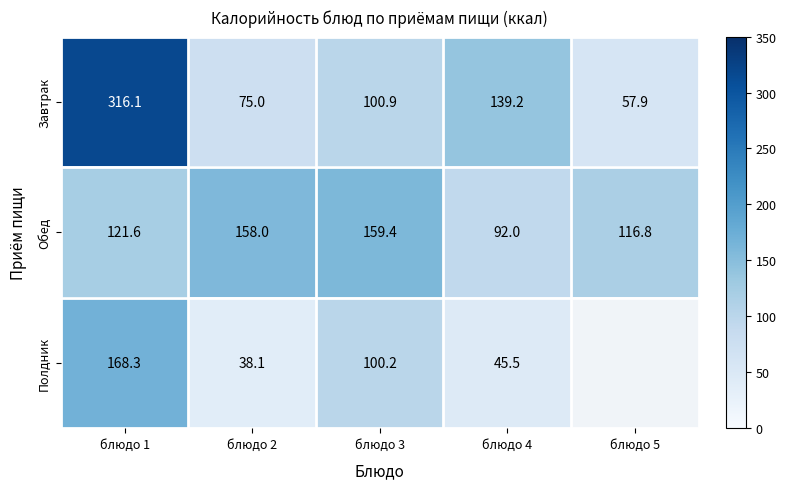

Between блюдо 1 and блюдо 4, which series saw the biggest shift?

Завтрак